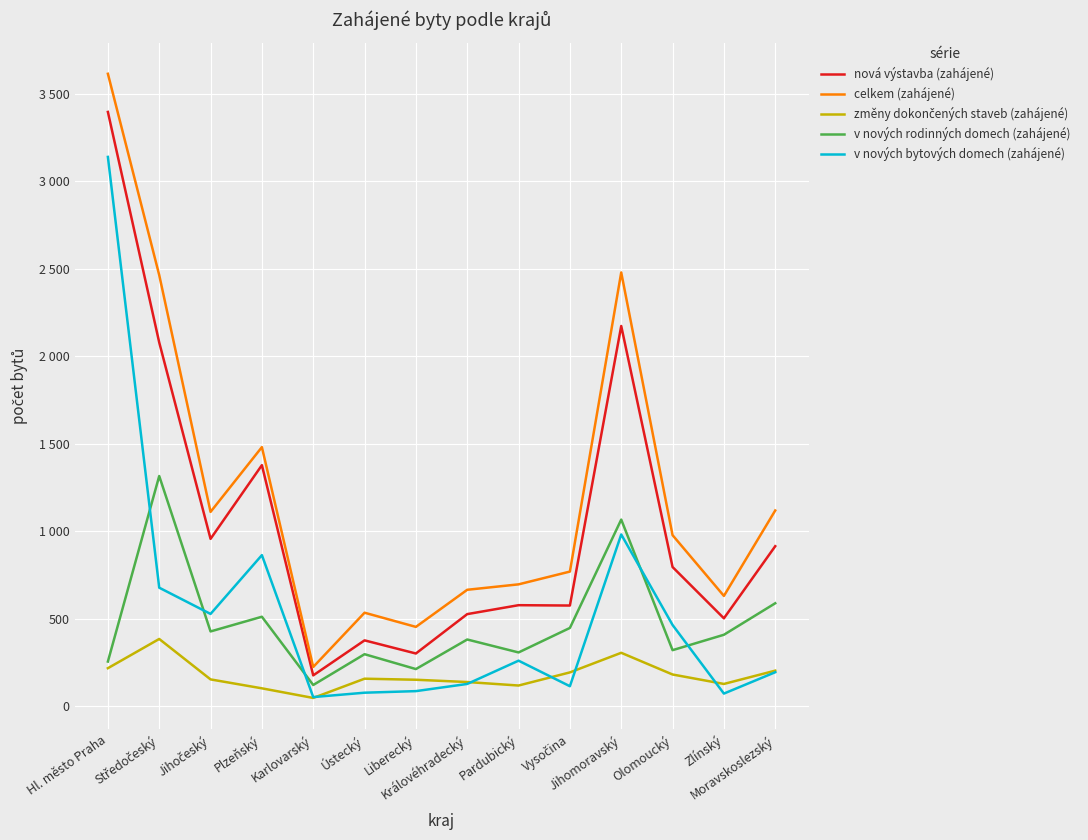

Is it true that změny dokončených staveb (zahájené) equals 152 at Liberecký?

True